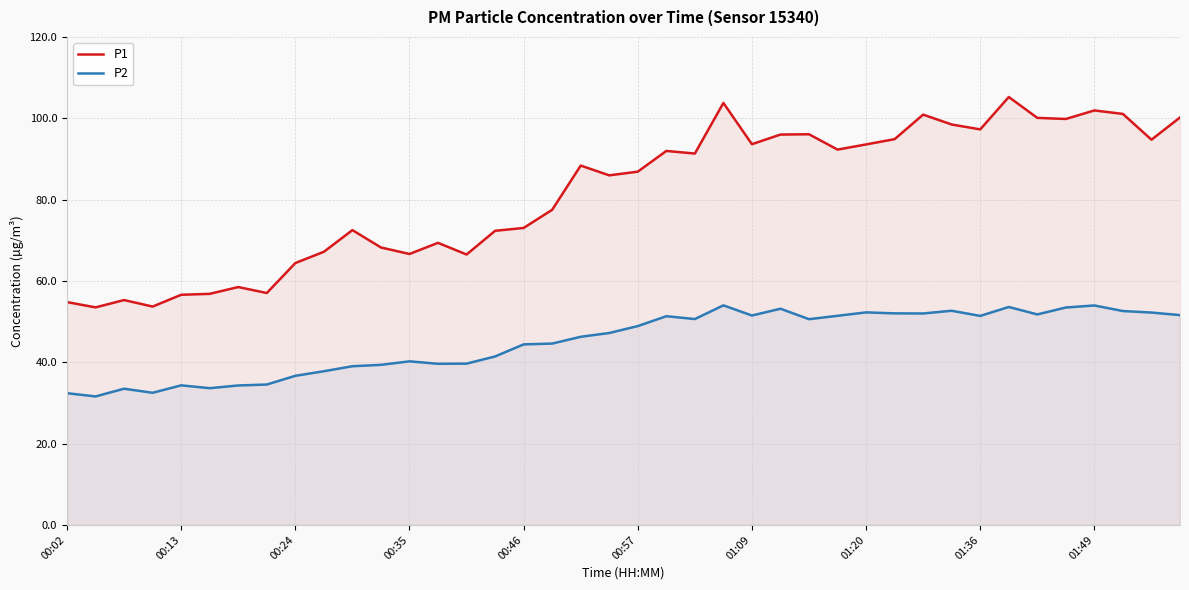

Count the number of categories in the chart.

40